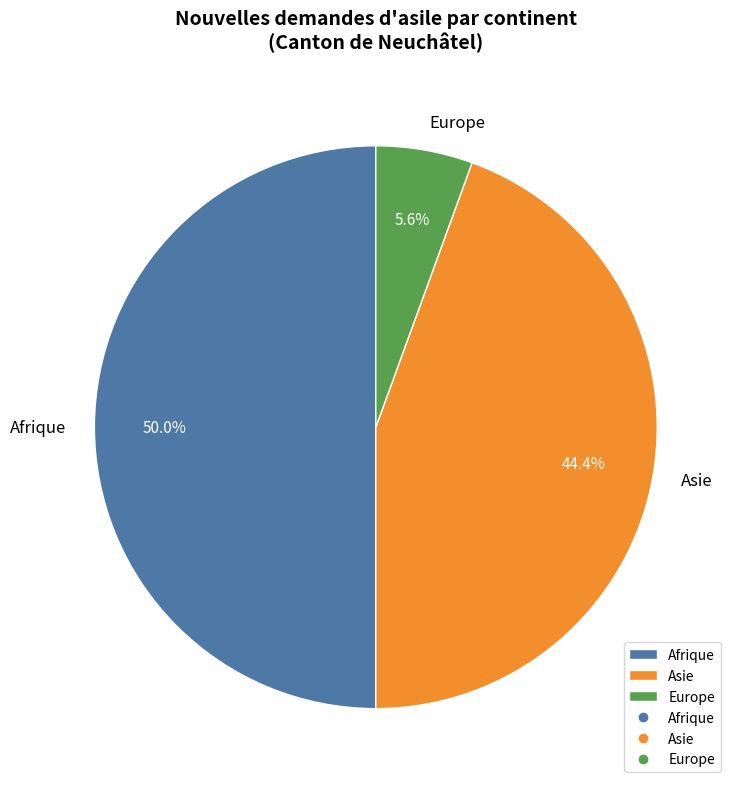

Is Asie the majority of the pie?

No